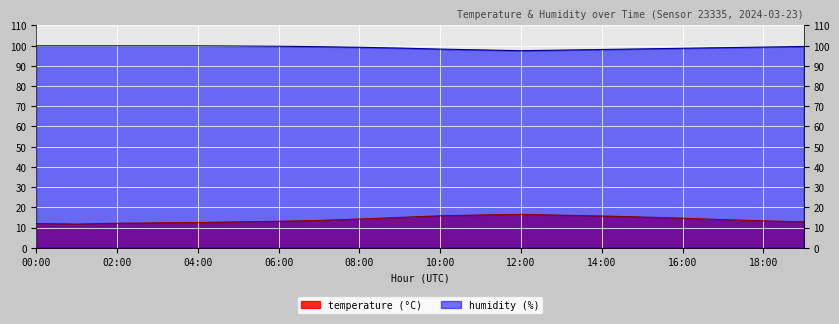

What is the label of the 13th point from the left?

12:00